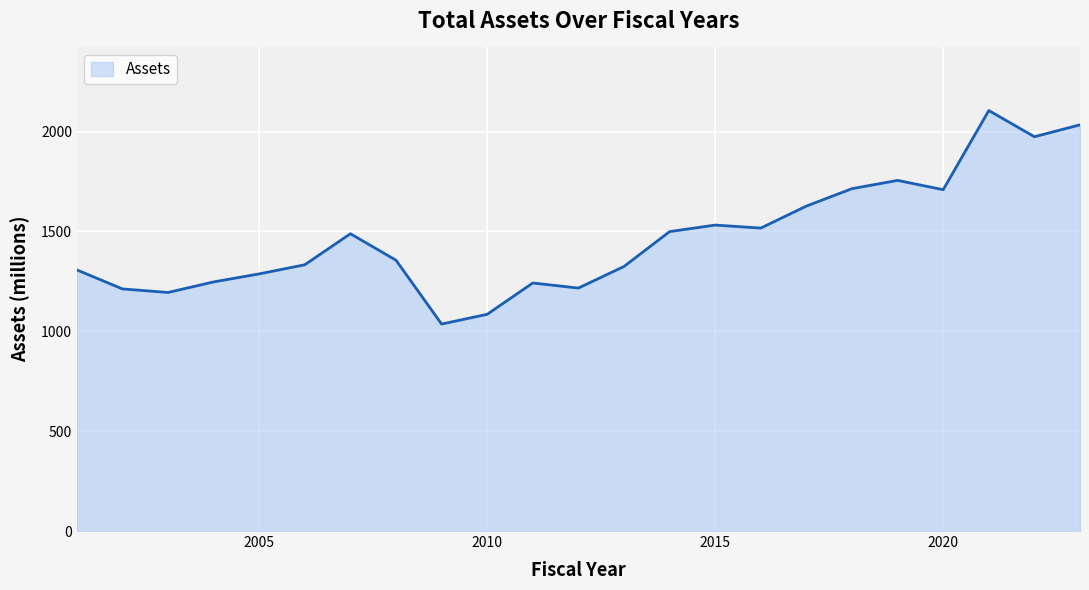

How many categories are shown in the chart?

23